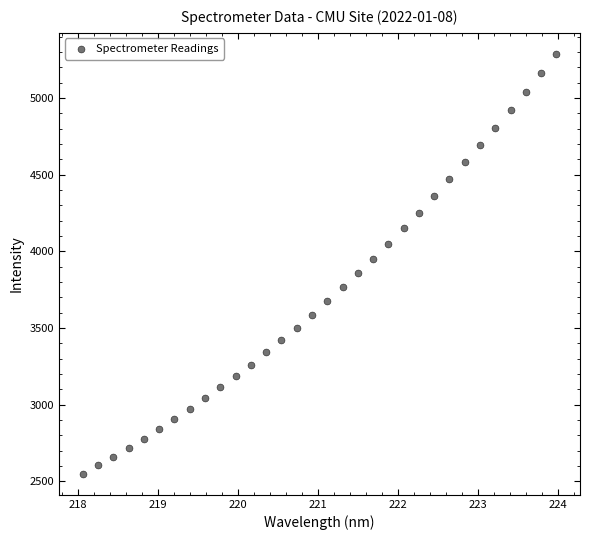

What is the range of Y values (max minus min)?

2738.6